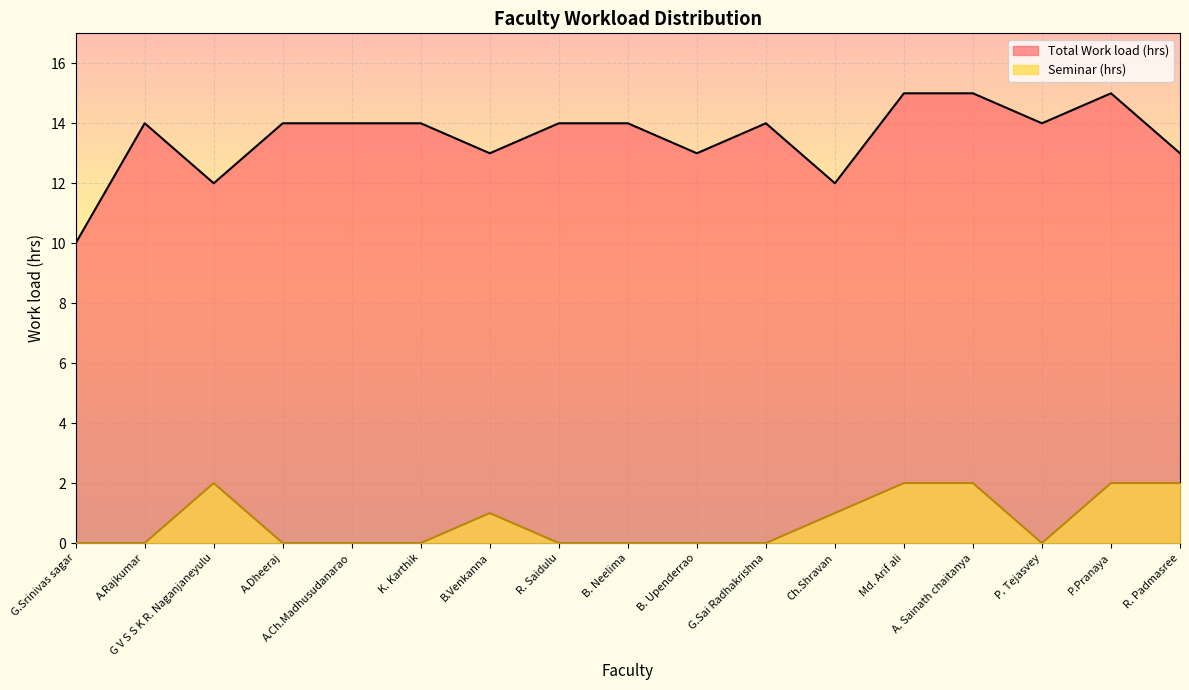

What is the sum of all Total Work load (hrs) values?

230